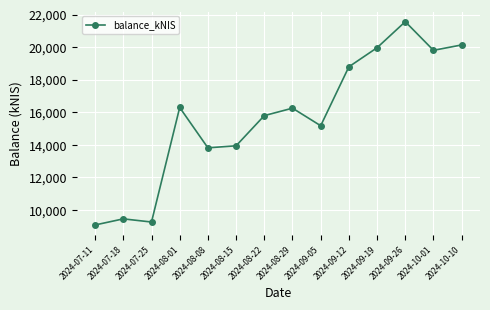

What is the label of the 10th point from the left?

2024-09-12